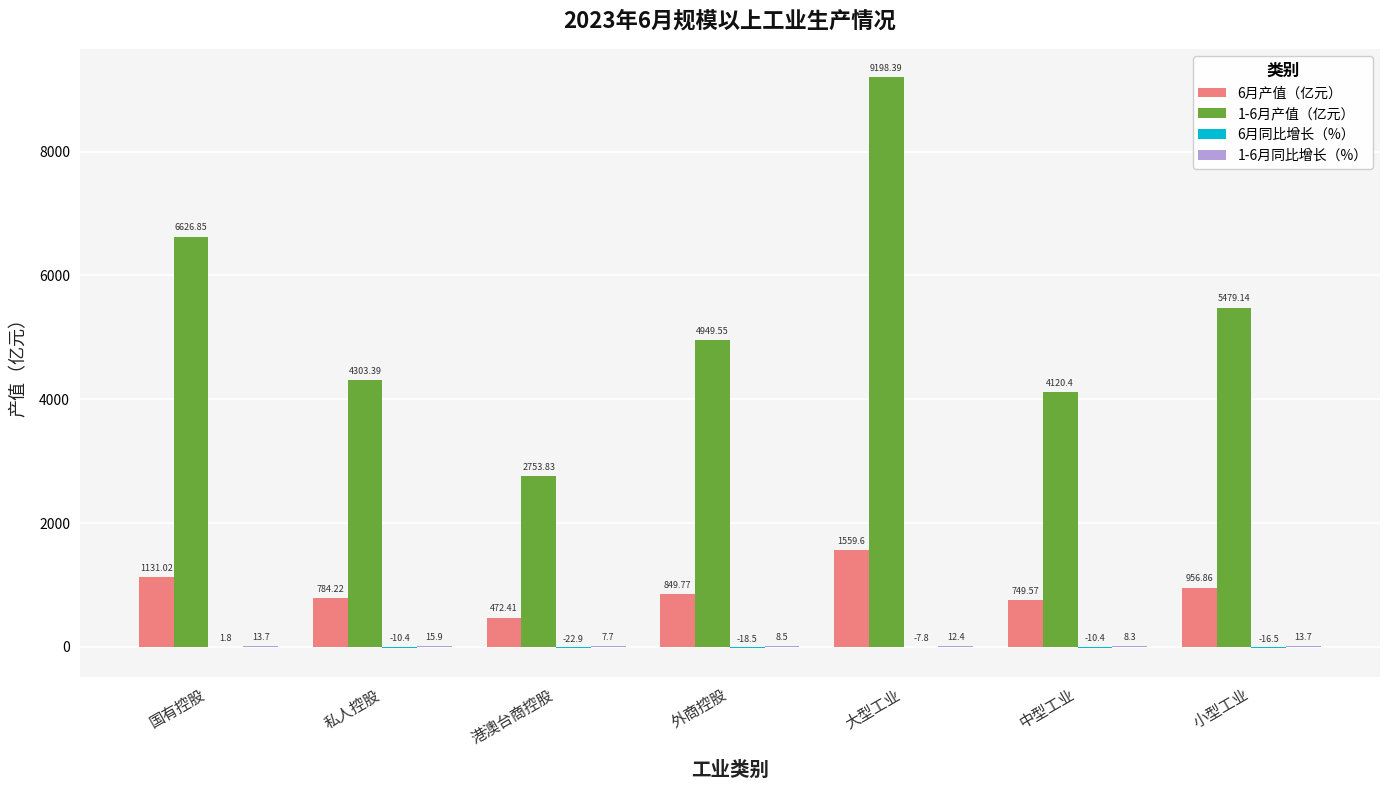

What is the sum of all 1-6月产值（亿元） values?

37431.6